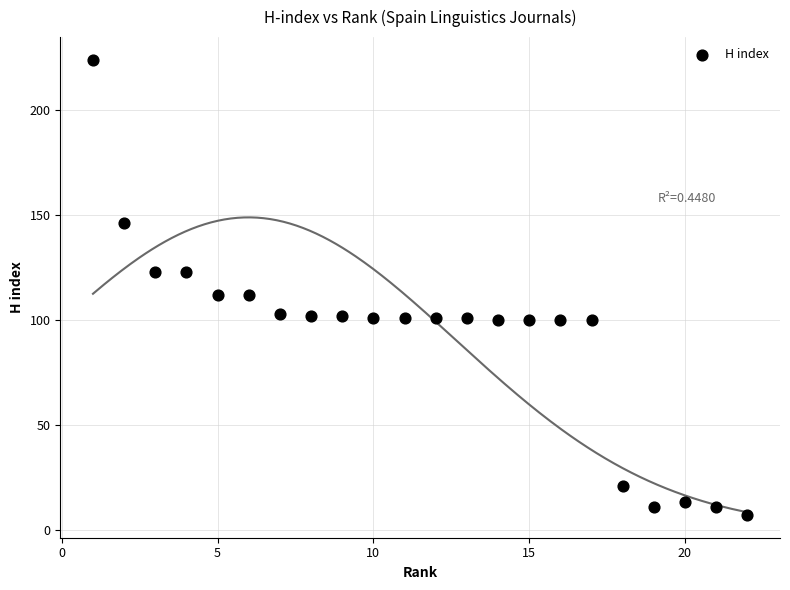

What is the range of Y values (max minus min)?

217